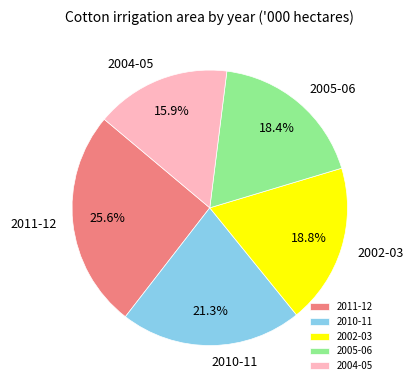

Between 2002-03 and 2011-12, which is larger?

2011-12